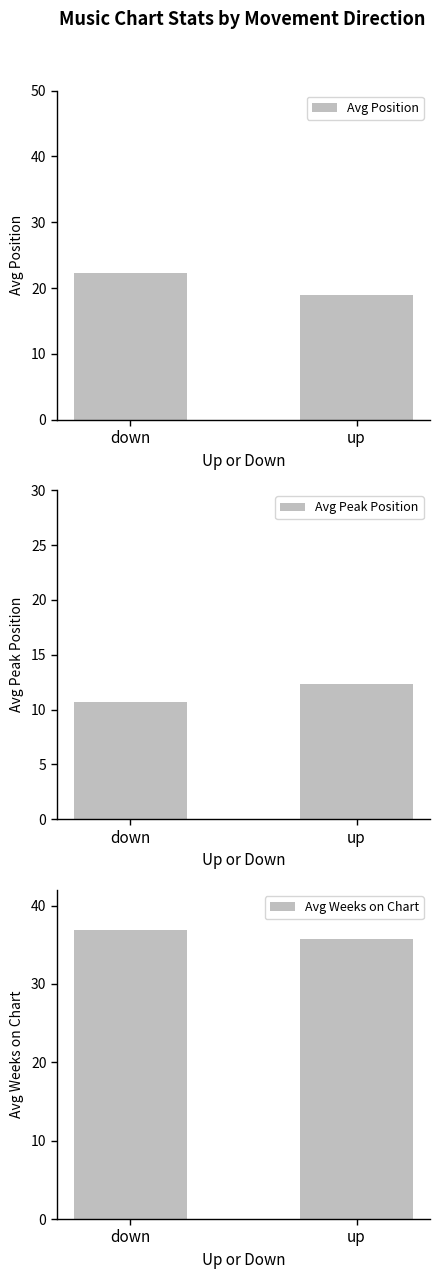

What is the highest value of the Avg Peak Position series?

12.3